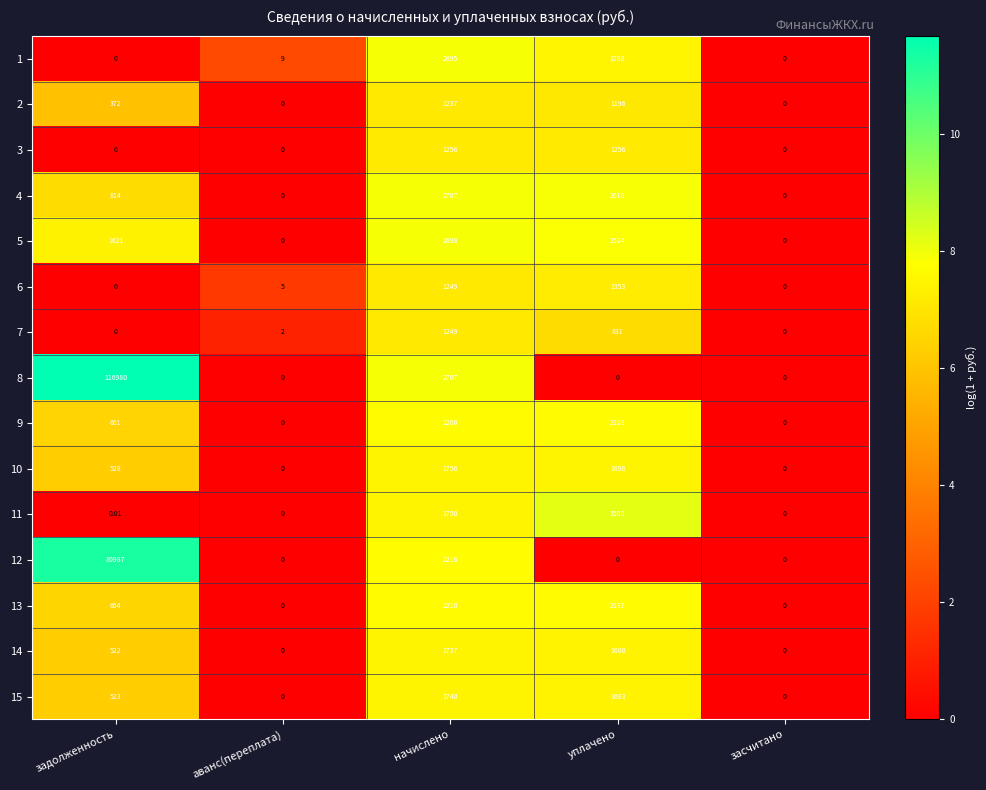

Count the number of data series in this chart.

15